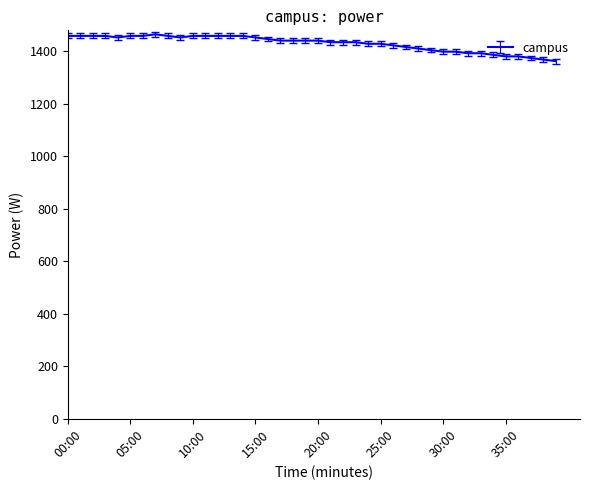

What is the smallest value displayed?

1362